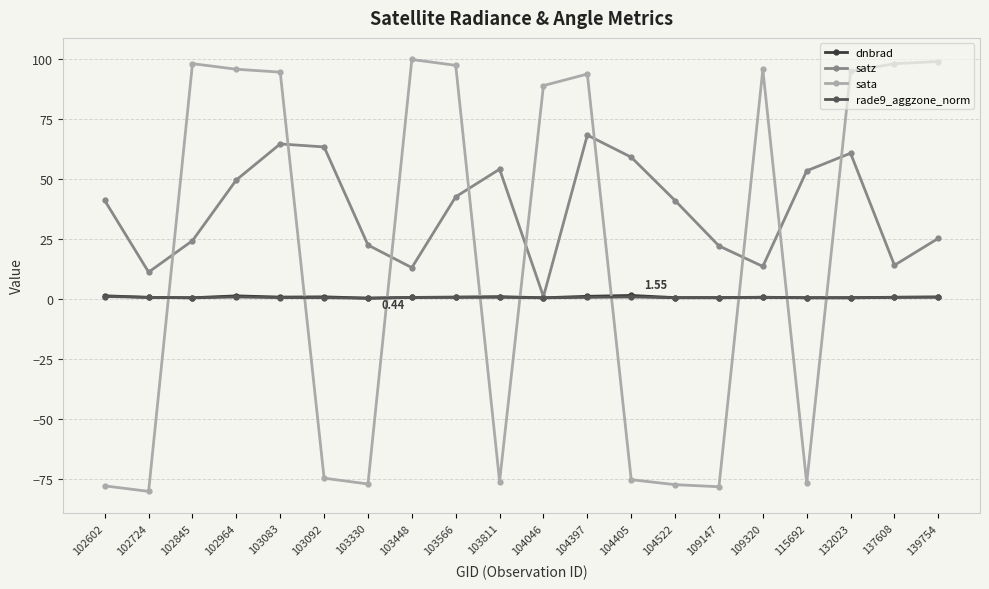

How many interior local peaks does the satz series have?

4